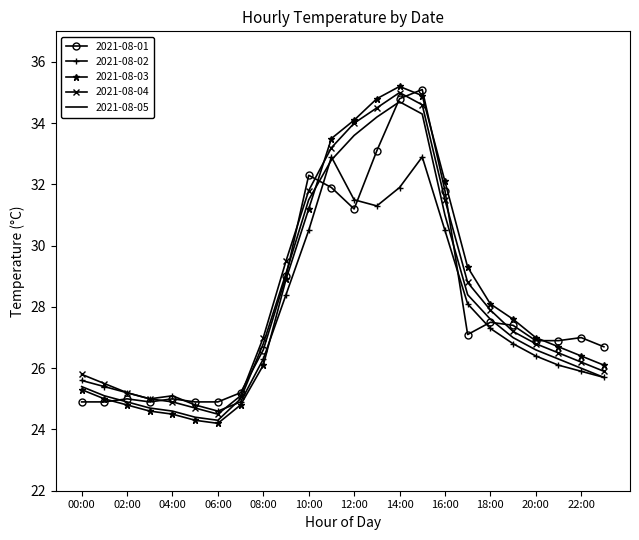

Which series has the largest range (max minus min)?

2021-08-03